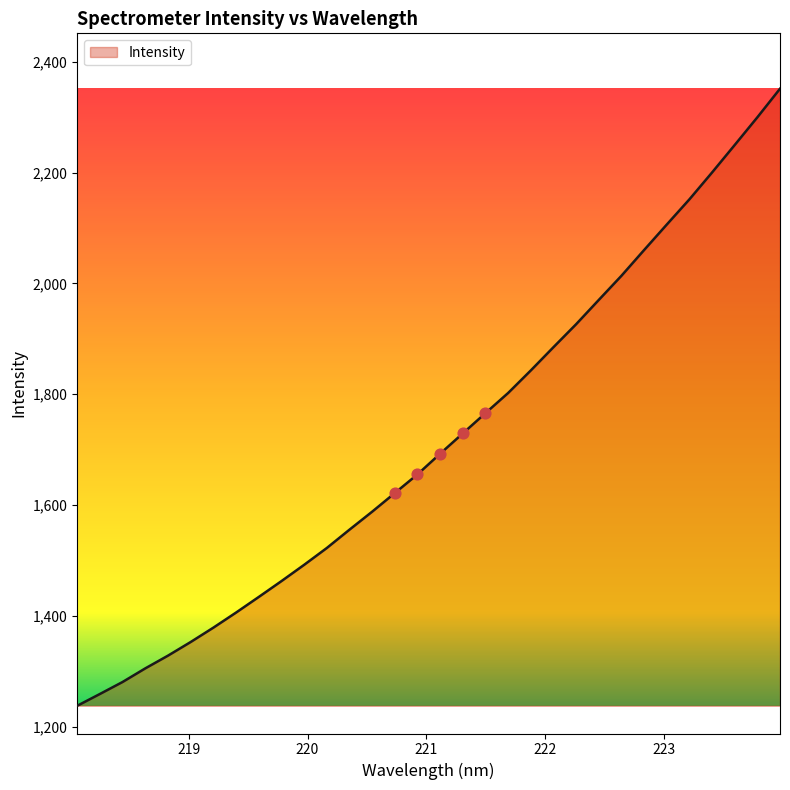

What is the minimum value shown in the chart?

1237.5